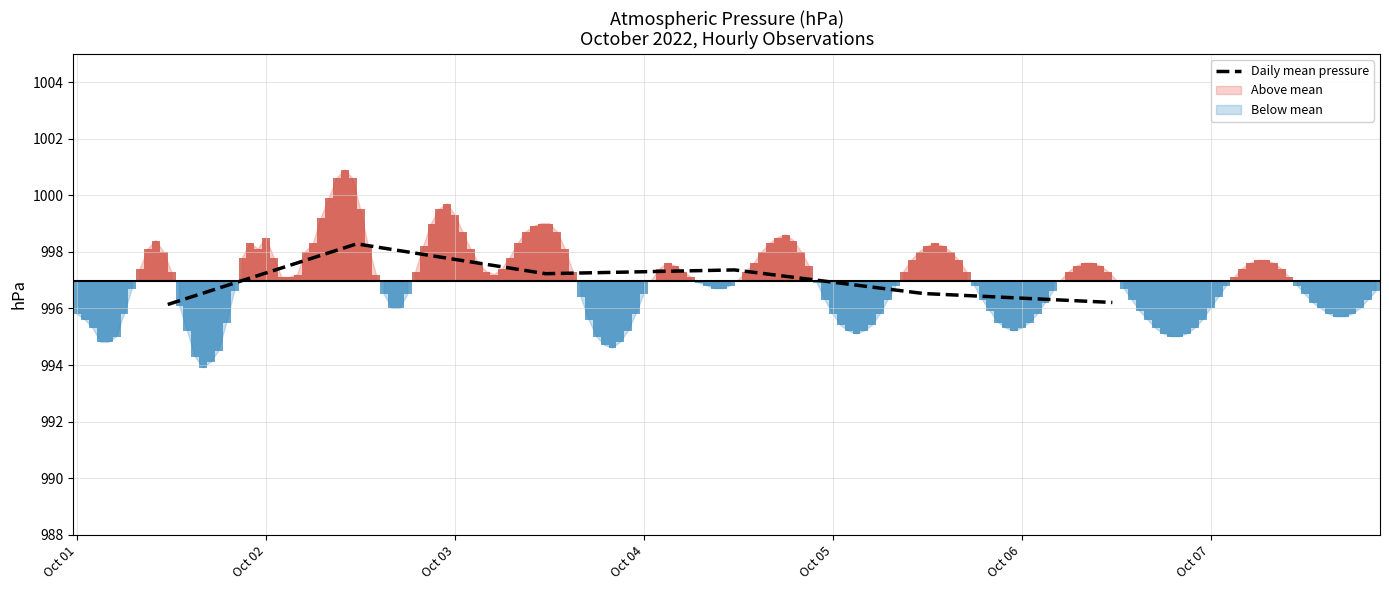

What is the difference between the values at Oct 05 and Oct 02?

1.8